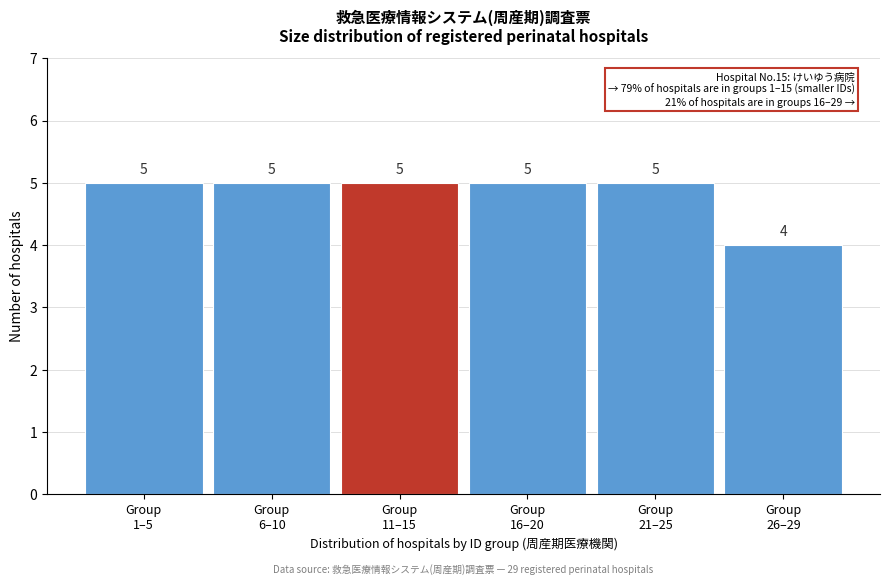

Reading left to right, transcribe all the data shown in this chart.

5	5	5	5	5	4